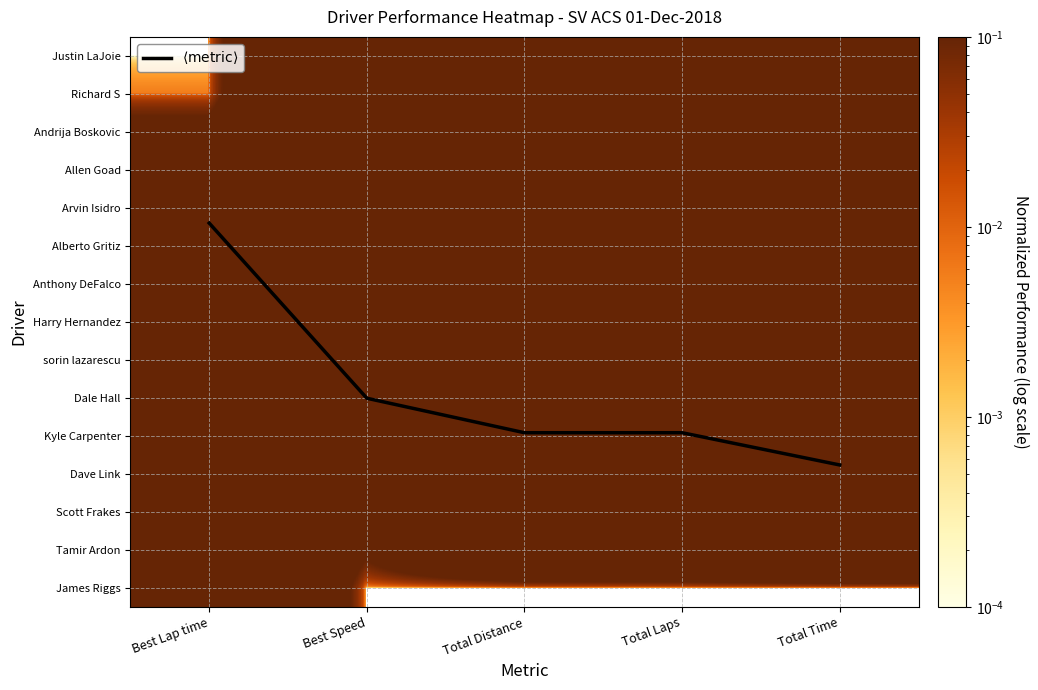

Which label corresponds to the largest value in the chart?

Total Time